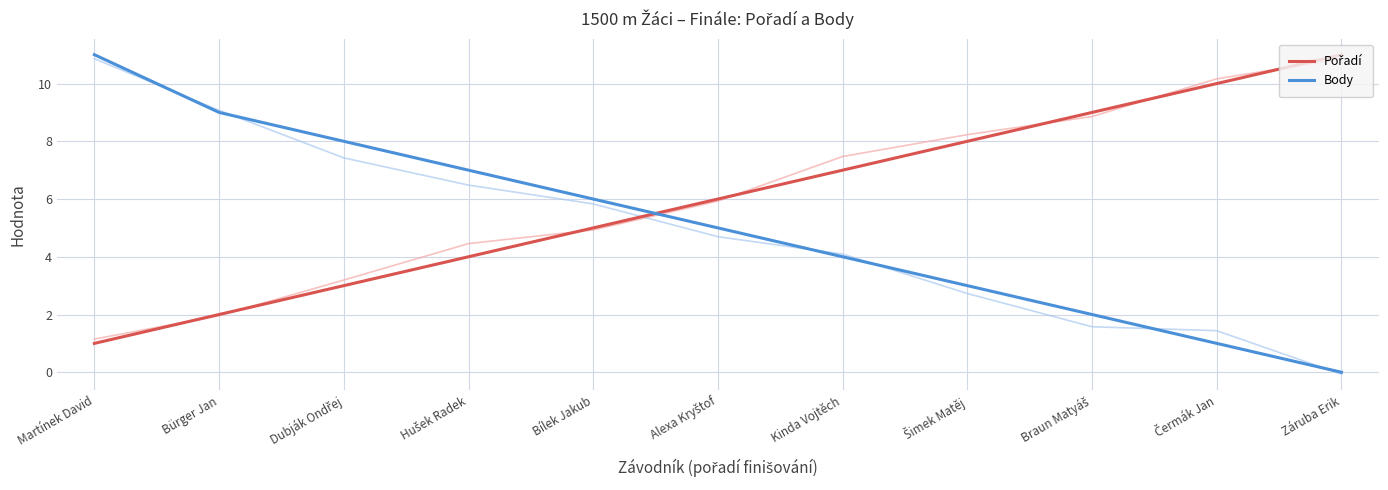

Reading right to left, list all the values displayed in this chart.

Pořadí: Záruba Erik=11	Čermák Jan=10	Braun Matyáš=9	Šimek Matěj=8	Kinda Vojtěch=7	Alexa Kryštof=6	Bílek Jakub=5	Hušek Radek=4	Dubják Ondřej=3	Bürger Jan=2	Martínek David=1
Body: Záruba Erik=0	Čermák Jan=1	Braun Matyáš=2	Šimek Matěj=3	Kinda Vojtěch=4	Alexa Kryštof=5	Bílek Jakub=6	Hušek Radek=7	Dubják Ondřej=8	Bürger Jan=9	Martínek David=11